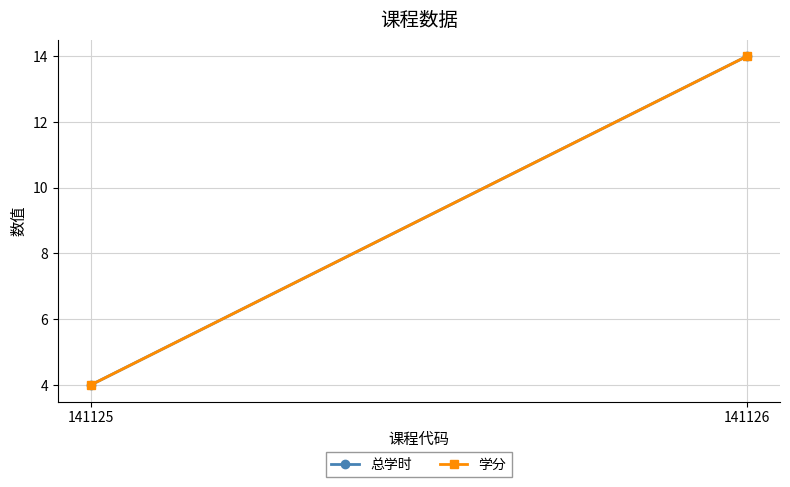

At which category does the chart reach its peak across all series?

141126